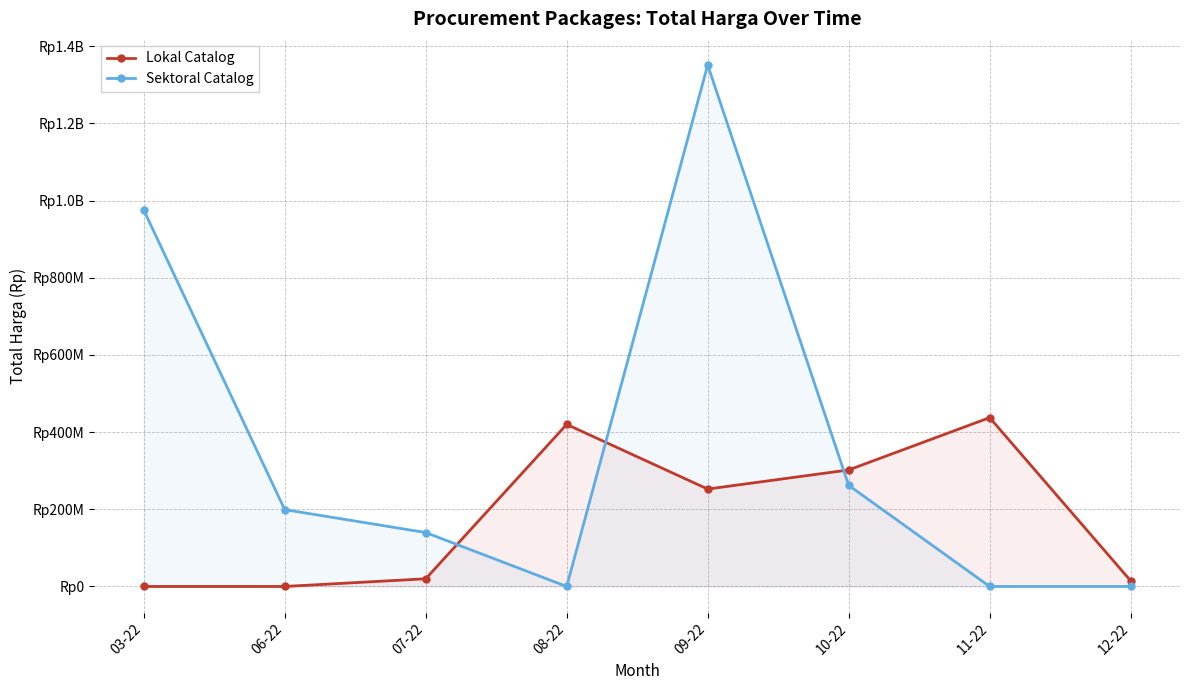

Reading left to right, extract all data points from this chart.

Lokal Catalog: 0	0	19950000	420075000	252477000	302053000	437660000	14750000
Sektoral Catalog: 975830025	199200000	139800000	0	1351682000	262118150	0	0